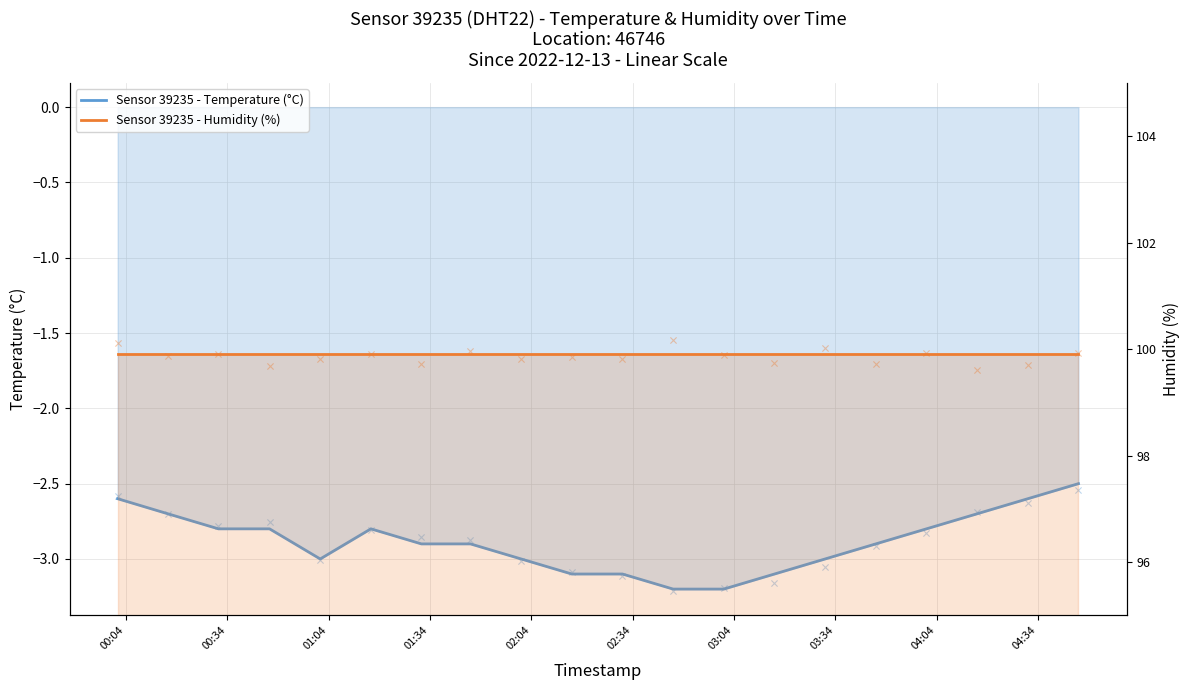

Which series reaches the minimum Y coordinate?

Sensor 39235 - Temperature (°C)